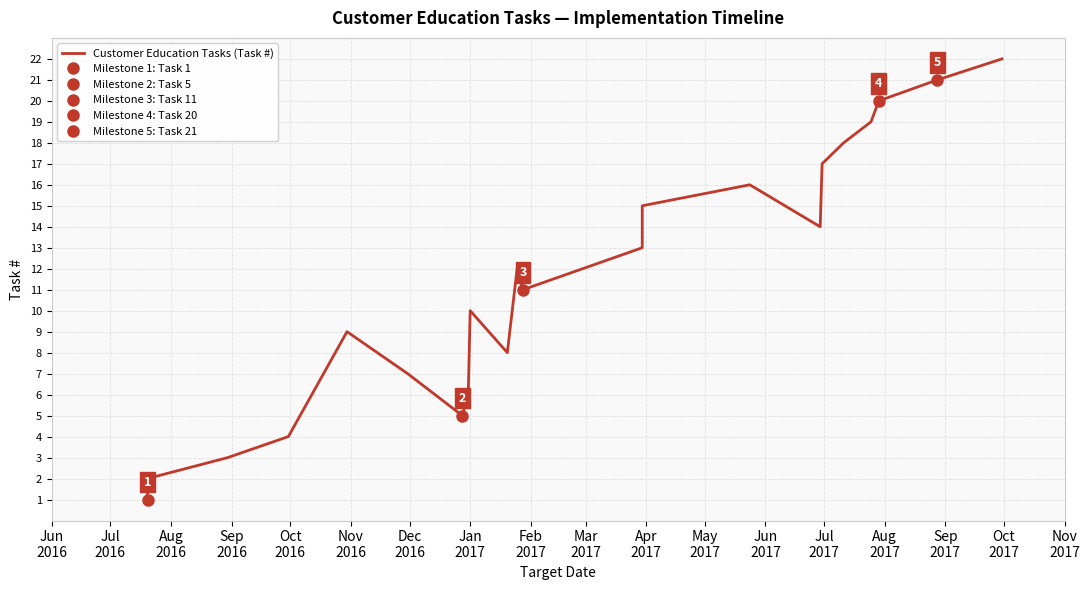

What is the difference between the maximum and minimum values?

21